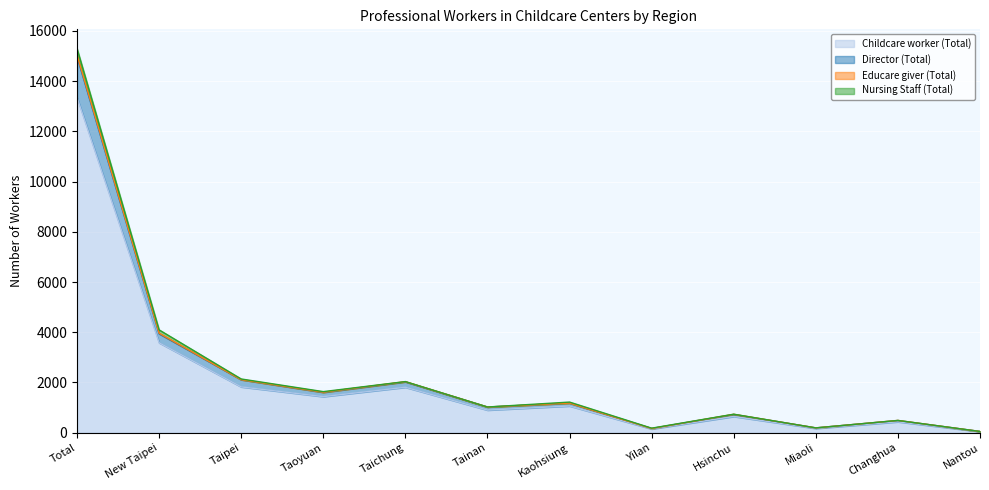

At which category is the sum across all series the highest?

Total